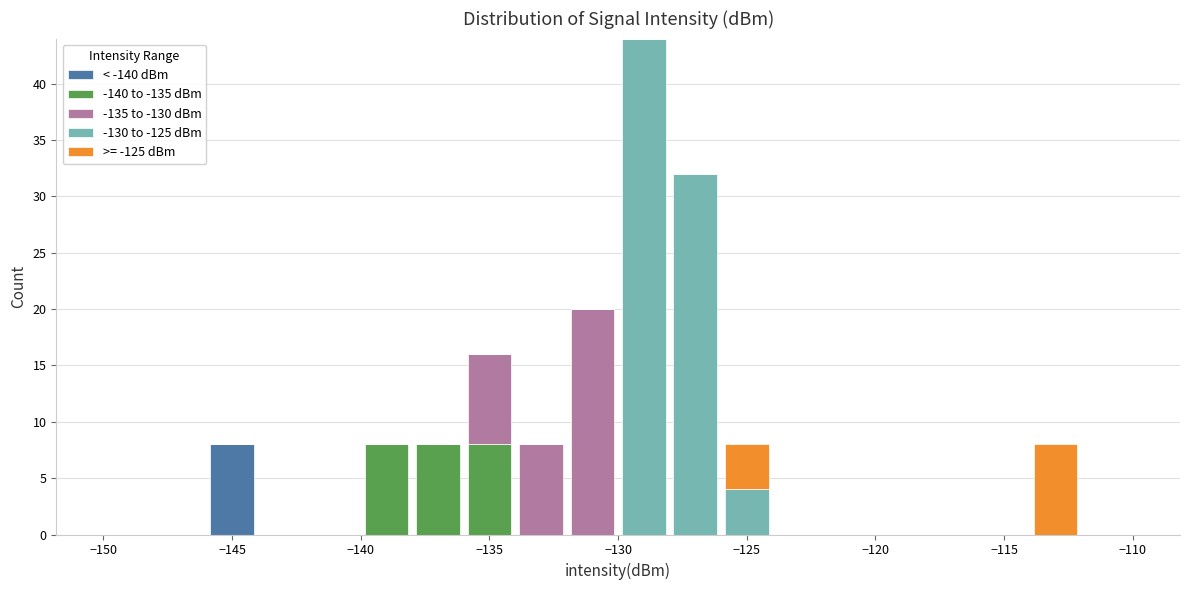

What is the total height of the stacked bar covering -130 to -128 on the x-axis? The values are not printed on the chart, so give them approximately, as read against the axis.

44